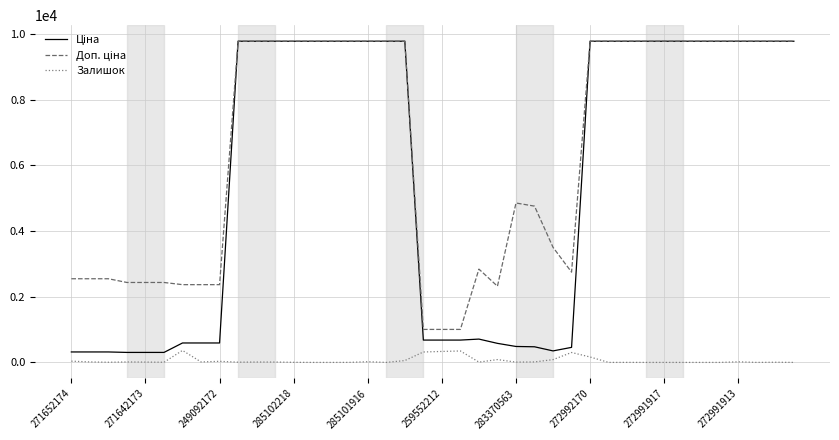

Does the chart have visible grid lines?

Yes